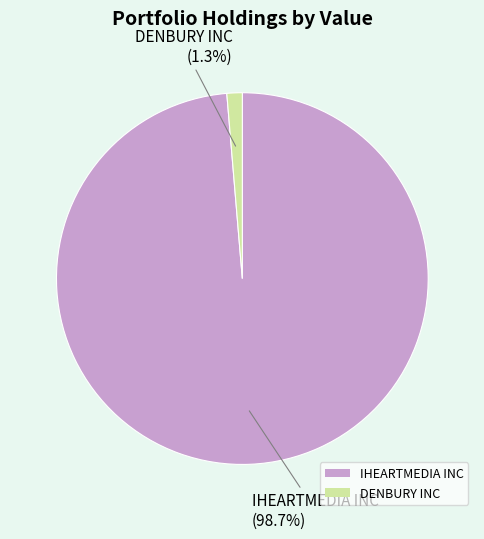

To the nearest percent, what portion does DENBURY INC represent?

1%